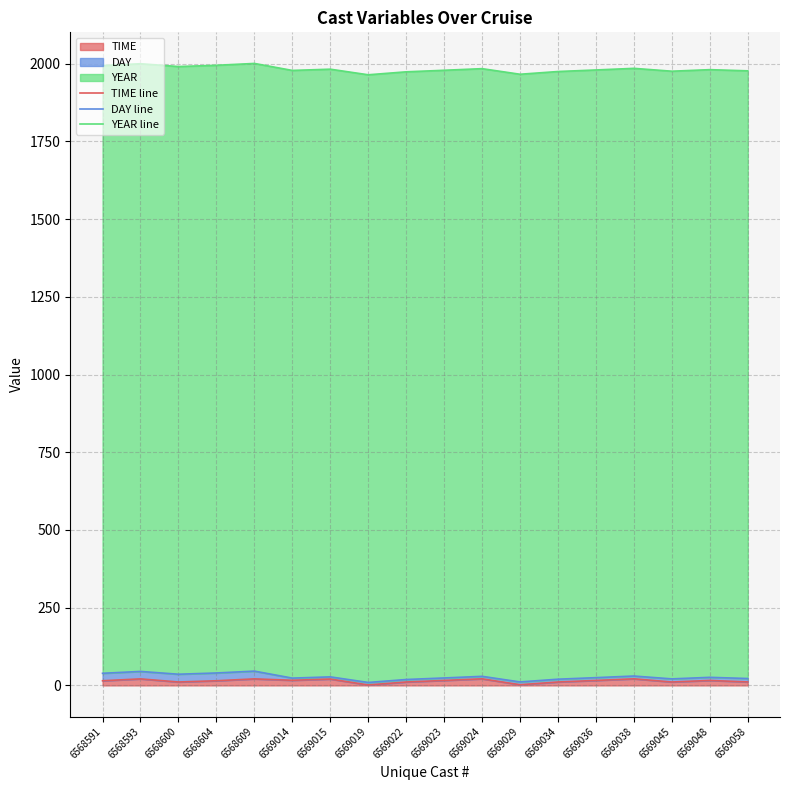

Is it true that TIME line equals 21.2 at 6569038?

True